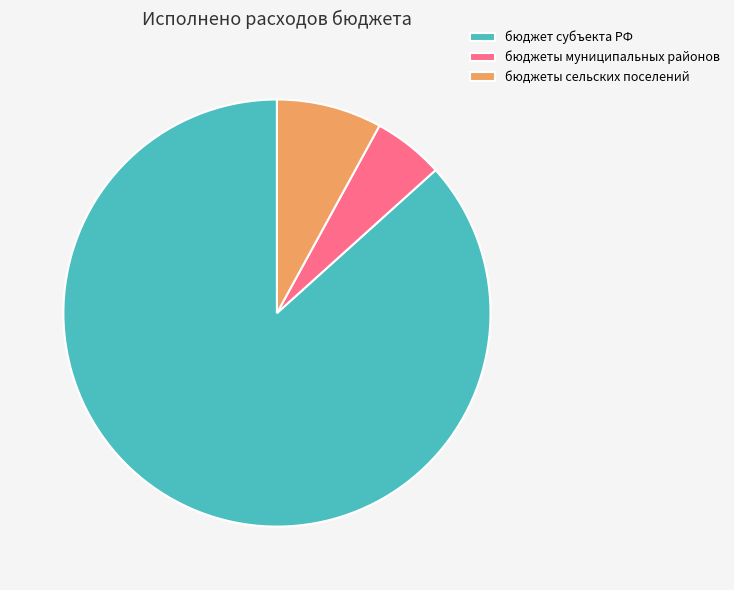

Is there a majority slice in this chart?

Yes